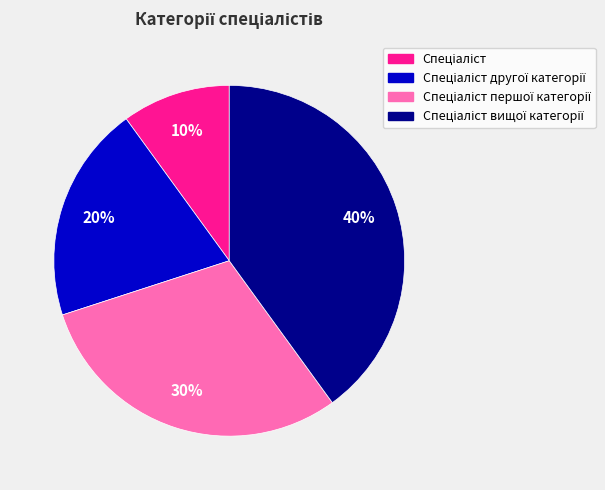

How many slices are in this pie chart?

4